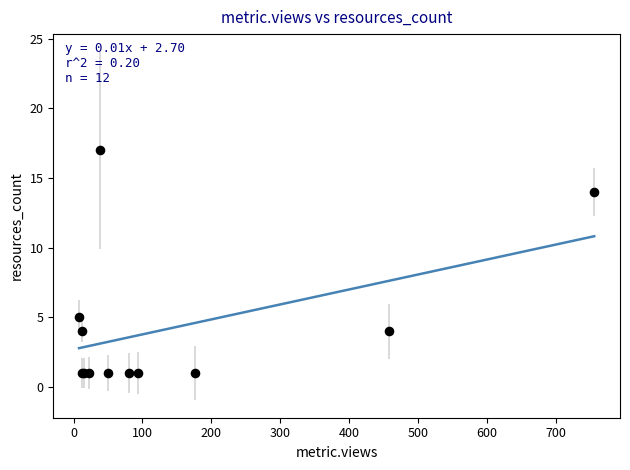

What Y value in the scatter plot is closest to 9?

5